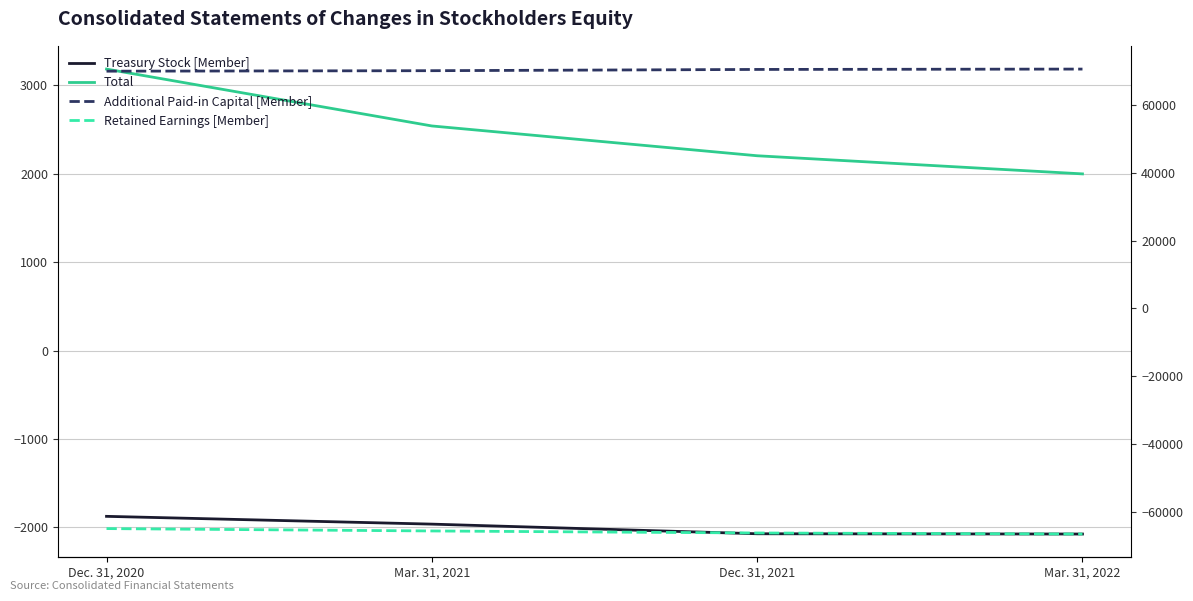

What are all the series names shown in the legend?

Treasury Stock [Member], Total, Additional Paid-in Capital [Member], Retained Earnings [Member]